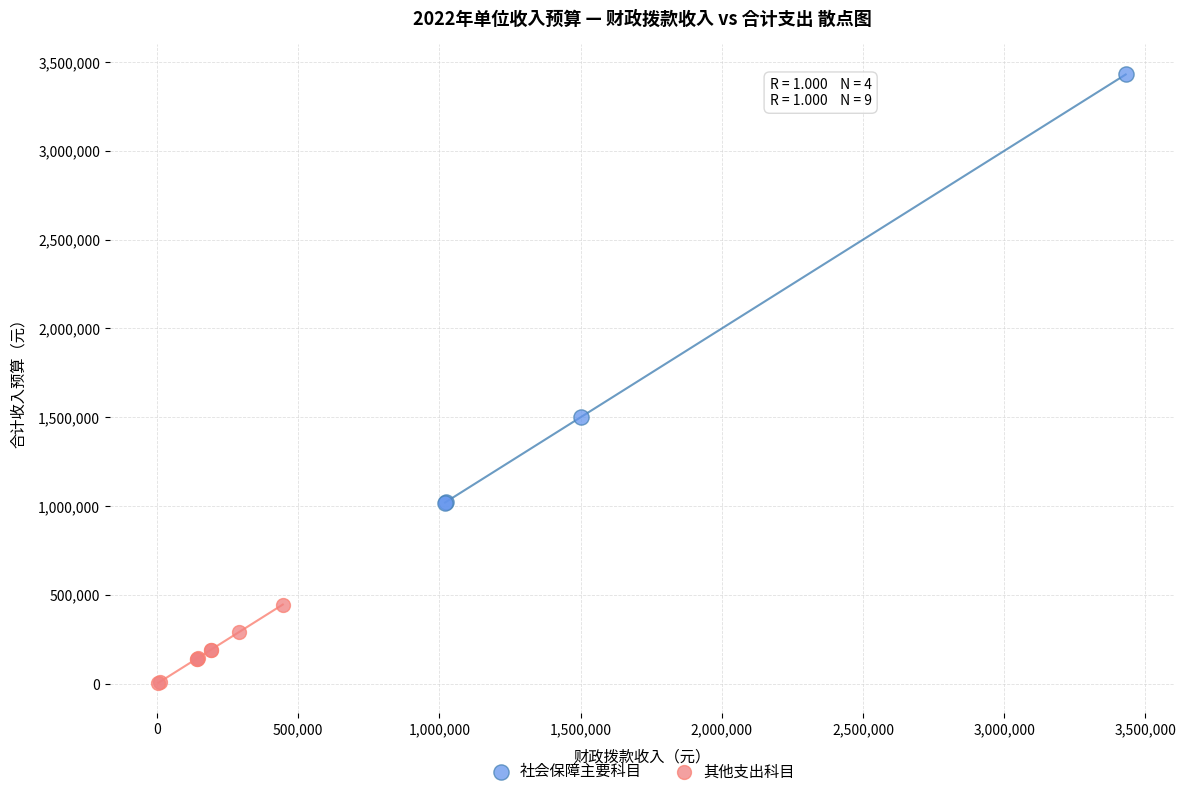

Which series reaches the minimum Y coordinate?

其他支出科目